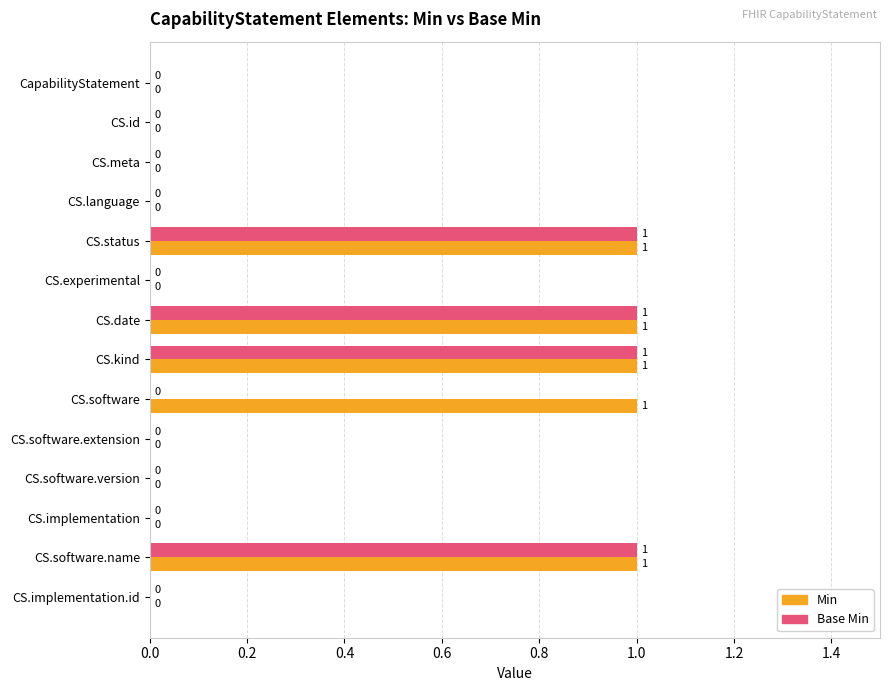

Which series has the largest total across all categories?

Min